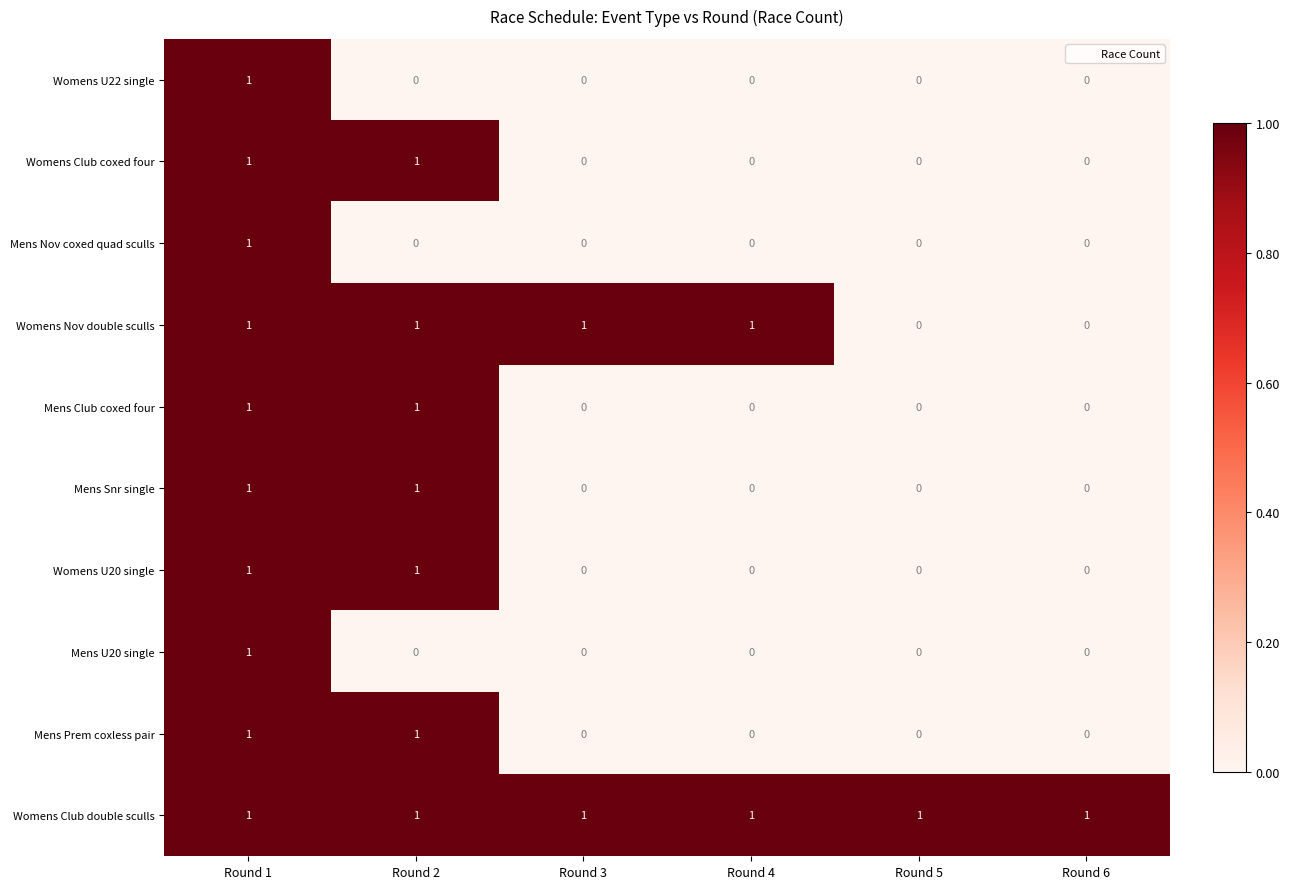

Count the Mens U20 single values in the range 0 to 1.

6